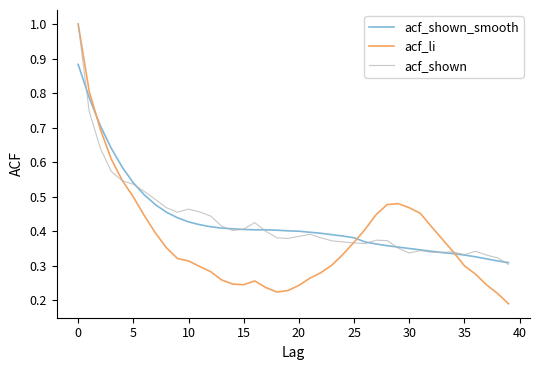

What is the maximum value for acf_li?

1.0